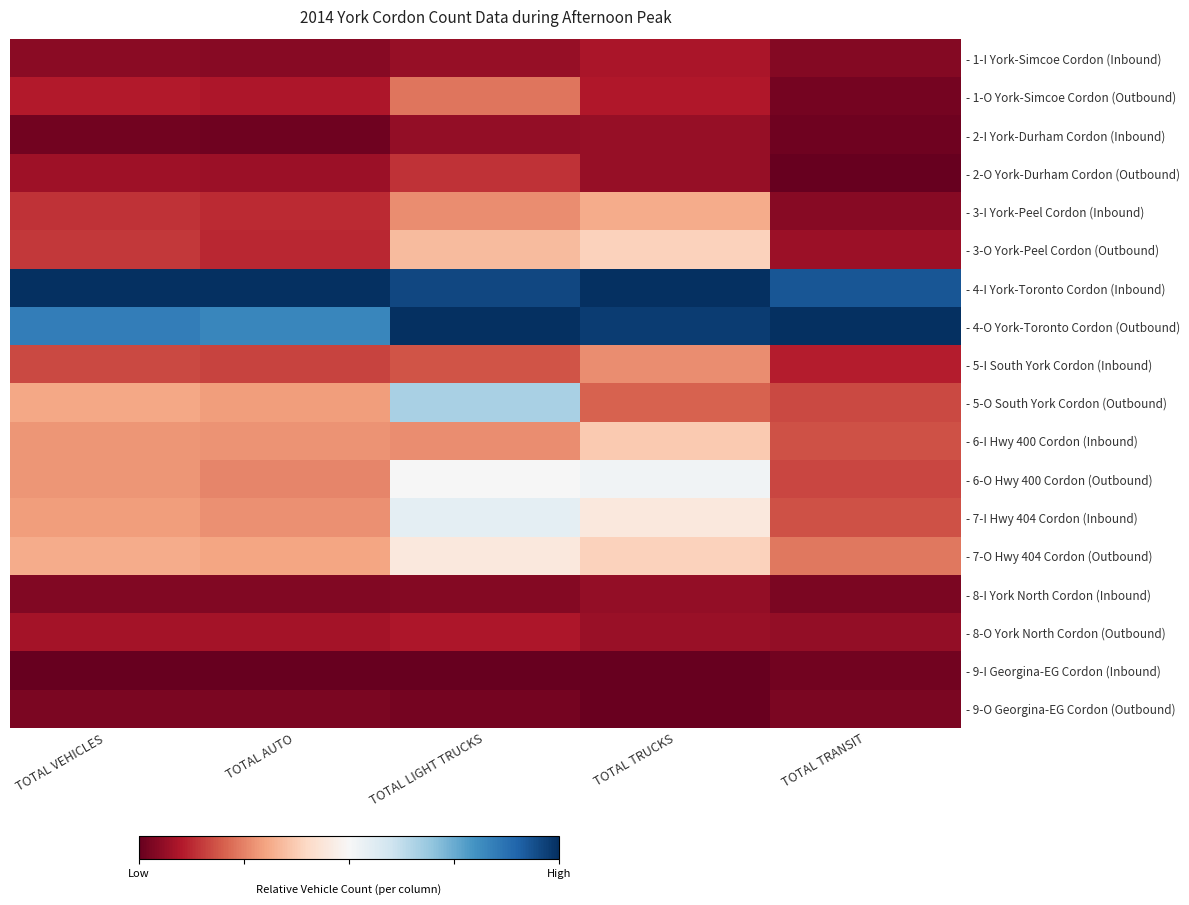

Reading left to right, extract all data points from this chart.

- 1-I York-Simcoe Cordon (Inbound): TOTAL VEHICLES=0.0	TOTAL AUTO=0.0	TOTAL LIGHT TRUCKS=0.1	TOTAL TRUCKS=0.1	TOTAL TRANSIT=0.0
- 1-O York-Simcoe Cordon (Outbound): TOTAL VEHICLES=0.1	TOTAL AUTO=0.1	TOTAL LIGHT TRUCKS=0.2	TOTAL TRUCKS=0.1	TOTAL TRANSIT=0.0
- 2-I York-Durham Cordon (Inbound): TOTAL VEHICLES=0.0	TOTAL AUTO=0.0	TOTAL LIGHT TRUCKS=0.1	TOTAL TRUCKS=0.1	TOTAL TRANSIT=0.0
- 2-O York-Durham Cordon (Outbound): TOTAL VEHICLES=0.1	TOTAL AUTO=0.1	TOTAL LIGHT TRUCKS=0.1	TOTAL TRUCKS=0.1	TOTAL TRANSIT=0.0
- 3-I York-Peel Cordon (Inbound): TOTAL VEHICLES=0.1	TOTAL AUTO=0.1	TOTAL LIGHT TRUCKS=0.3	TOTAL TRUCKS=0.3	TOTAL TRANSIT=0.0
- 3-O York-Peel Cordon (Outbound): TOTAL VEHICLES=0.1	TOTAL AUTO=0.1	TOTAL LIGHT TRUCKS=0.3	TOTAL TRUCKS=0.4	TOTAL TRANSIT=0.1
- 4-I York-Toronto Cordon (Inbound): TOTAL VEHICLES=1.0	TOTAL AUTO=1.0	TOTAL LIGHT TRUCKS=1.0	TOTAL TRUCKS=1.0	TOTAL TRANSIT=0.9
- 4-O York-Toronto Cordon (Outbound): TOTAL VEHICLES=0.8	TOTAL AUTO=0.8	TOTAL LIGHT TRUCKS=1.0	TOTAL TRUCKS=1.0	TOTAL TRANSIT=1.0
- 5-I South York Cordon (Inbound): TOTAL VEHICLES=0.2	TOTAL AUTO=0.2	TOTAL LIGHT TRUCKS=0.2	TOTAL TRUCKS=0.3	TOTAL TRANSIT=0.1
- 5-O South York Cordon (Outbound): TOTAL VEHICLES=0.3	TOTAL AUTO=0.3	TOTAL LIGHT TRUCKS=0.7	TOTAL TRUCKS=0.2	TOTAL TRANSIT=0.2
- 6-I Hwy 400 Cordon (Inbound): TOTAL VEHICLES=0.3	TOTAL AUTO=0.3	TOTAL LIGHT TRUCKS=0.3	TOTAL TRUCKS=0.4	TOTAL TRANSIT=0.2
- 6-O Hwy 400 Cordon (Outbound): TOTAL VEHICLES=0.3	TOTAL AUTO=0.3	TOTAL LIGHT TRUCKS=0.5	TOTAL TRUCKS=0.5	TOTAL TRANSIT=0.2
- 7-I Hwy 404 Cordon (Inbound): TOTAL VEHICLES=0.3	TOTAL AUTO=0.3	TOTAL LIGHT TRUCKS=0.5	TOTAL TRUCKS=0.4	TOTAL TRANSIT=0.2
- 7-O Hwy 404 Cordon (Outbound): TOTAL VEHICLES=0.3	TOTAL AUTO=0.3	TOTAL LIGHT TRUCKS=0.4	TOTAL TRUCKS=0.4	TOTAL TRANSIT=0.2
- 8-I York North Cordon (Inbound): TOTAL VEHICLES=0.0	TOTAL AUTO=0.0	TOTAL LIGHT TRUCKS=0.0	TOTAL TRUCKS=0.1	TOTAL TRANSIT=0.0
- 8-O York North Cordon (Outbound): TOTAL VEHICLES=0.1	TOTAL AUTO=0.1	TOTAL LIGHT TRUCKS=0.1	TOTAL TRUCKS=0.1	TOTAL TRANSIT=0.1
- 9-I Georgina-EG Cordon (Inbound): TOTAL VEHICLES=0.0	TOTAL AUTO=0.0	TOTAL LIGHT TRUCKS=0.0	TOTAL TRUCKS=0.0	TOTAL TRANSIT=0.0
- 9-O Georgina-EG Cordon (Outbound): TOTAL VEHICLES=0.0	TOTAL AUTO=0.0	TOTAL LIGHT TRUCKS=0.0	TOTAL TRUCKS=0.0	TOTAL TRANSIT=0.0